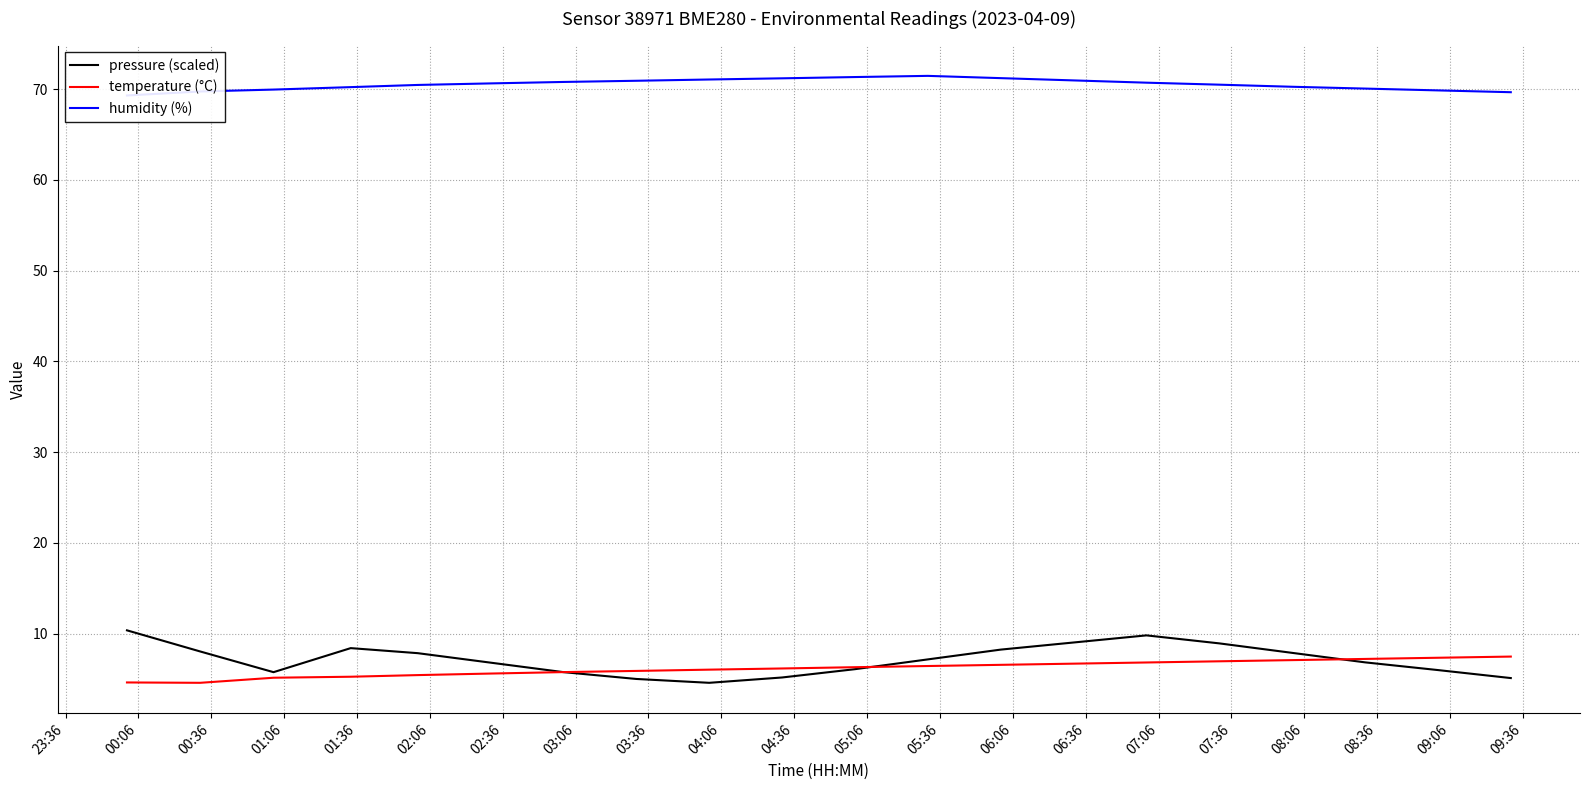

At 09:06, list the series in order from smallest to largest.

pressure (scaled), temperature (°C), humidity (%)